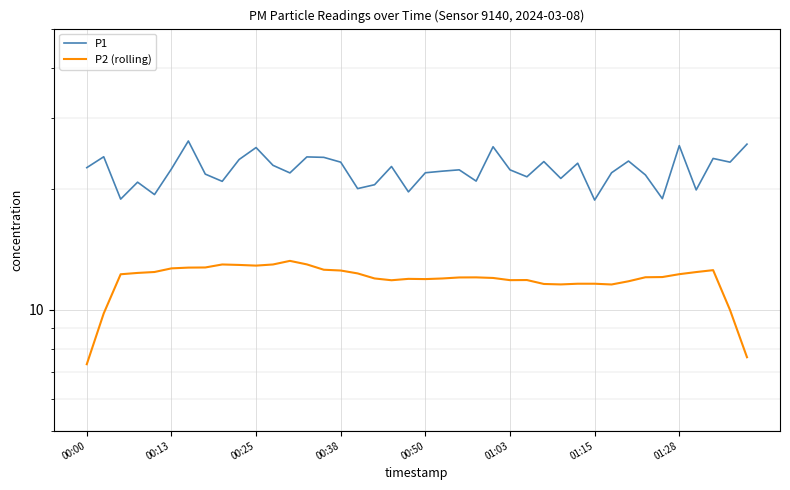

Which series has the largest total across all categories?

P1